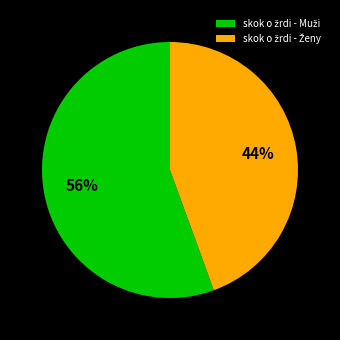

To the nearest percent, what is the average slice percentage?

50%